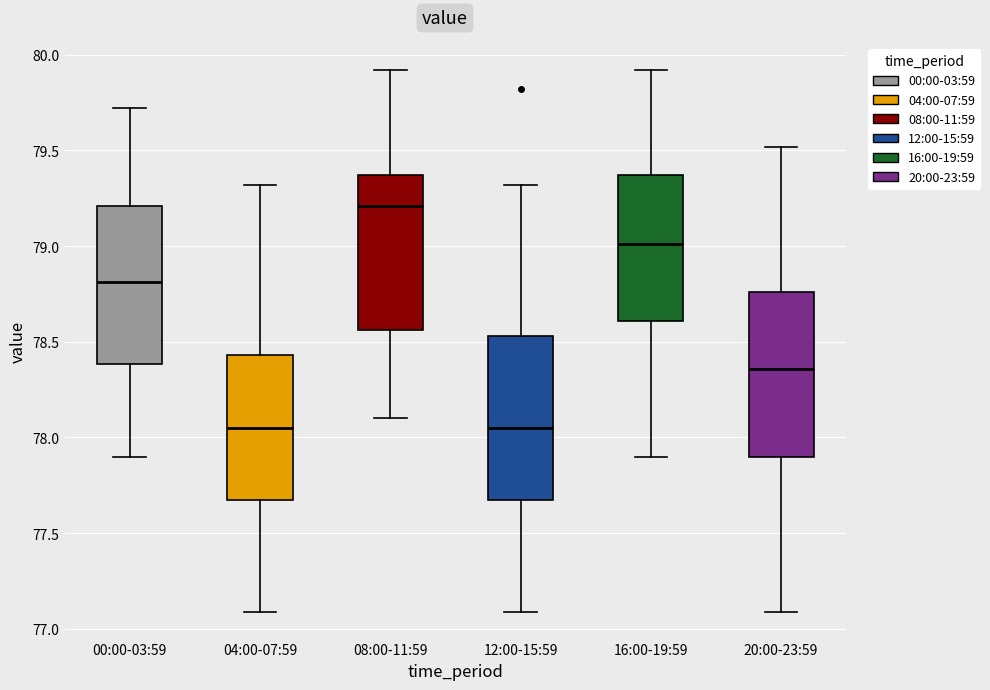

Which box has the highest median line?

08:00-11:59